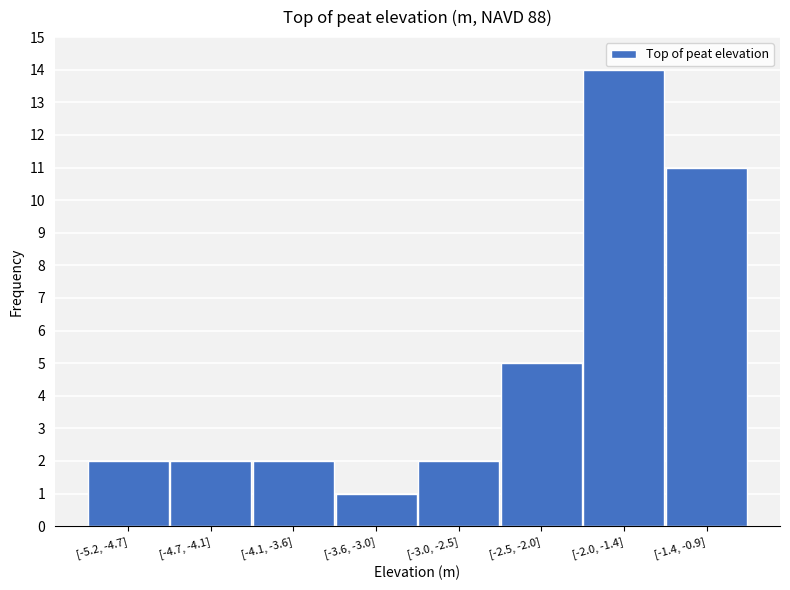

Reading left to right, list all the values displayed in this chart.

[-5.2, -4.7]=2	[-4.7, -4.1]=2	[-4.1, -3.6]=2	[-3.6, -3.0]=1	[-3.0, -2.5]=2	[-2.5, -2.0]=5	[-2.0, -1.4]=14	[-1.4, -0.9]=11